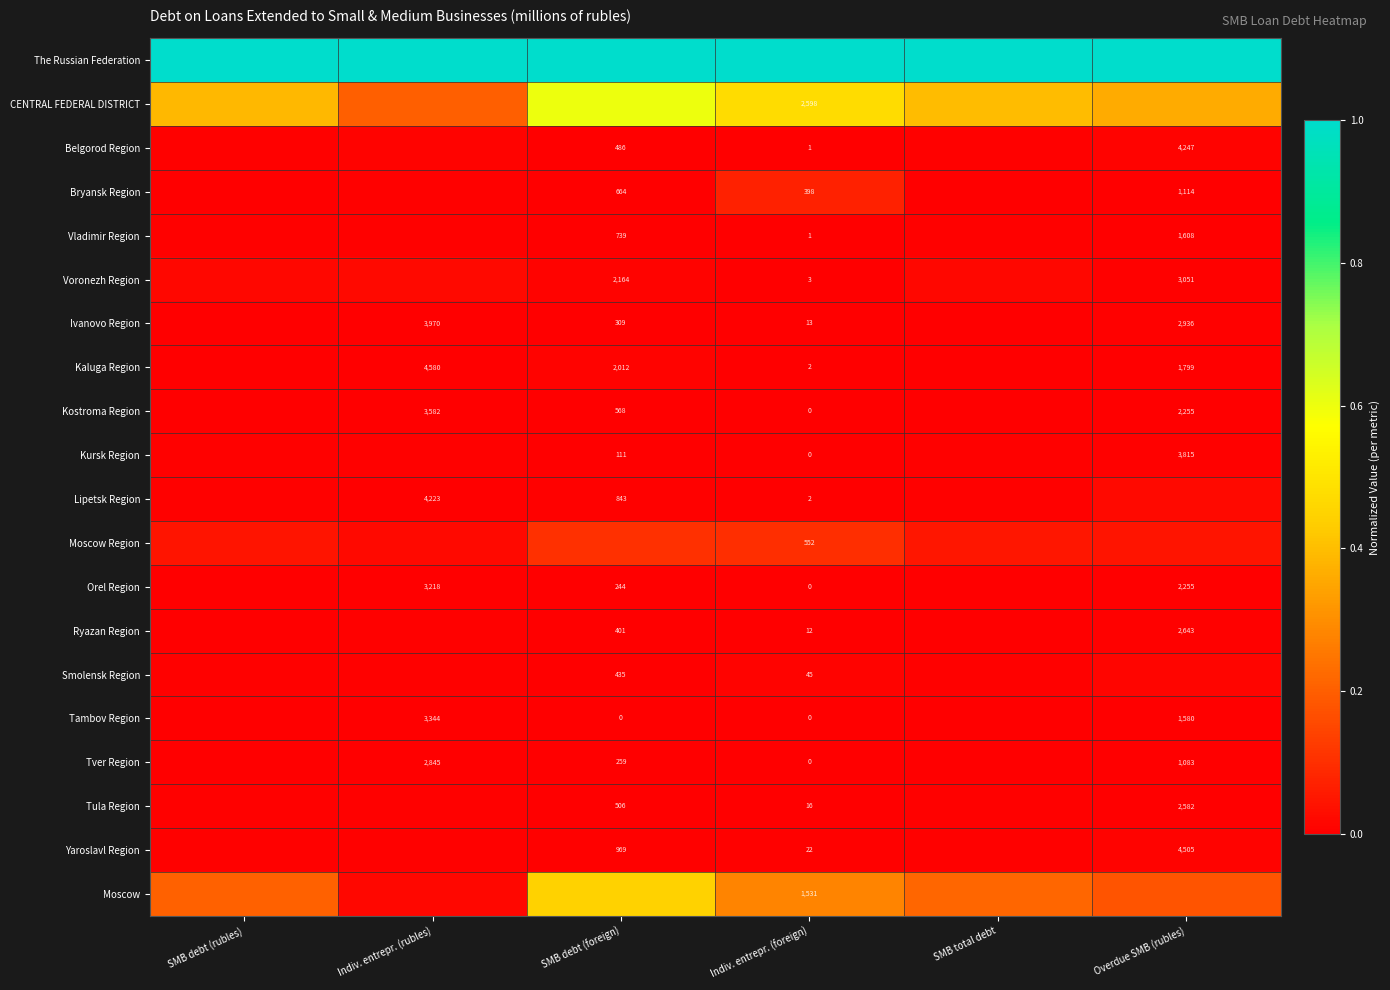

The Kaluga Region series shows 0.0 at SMB debt (foreign). True or false?

False